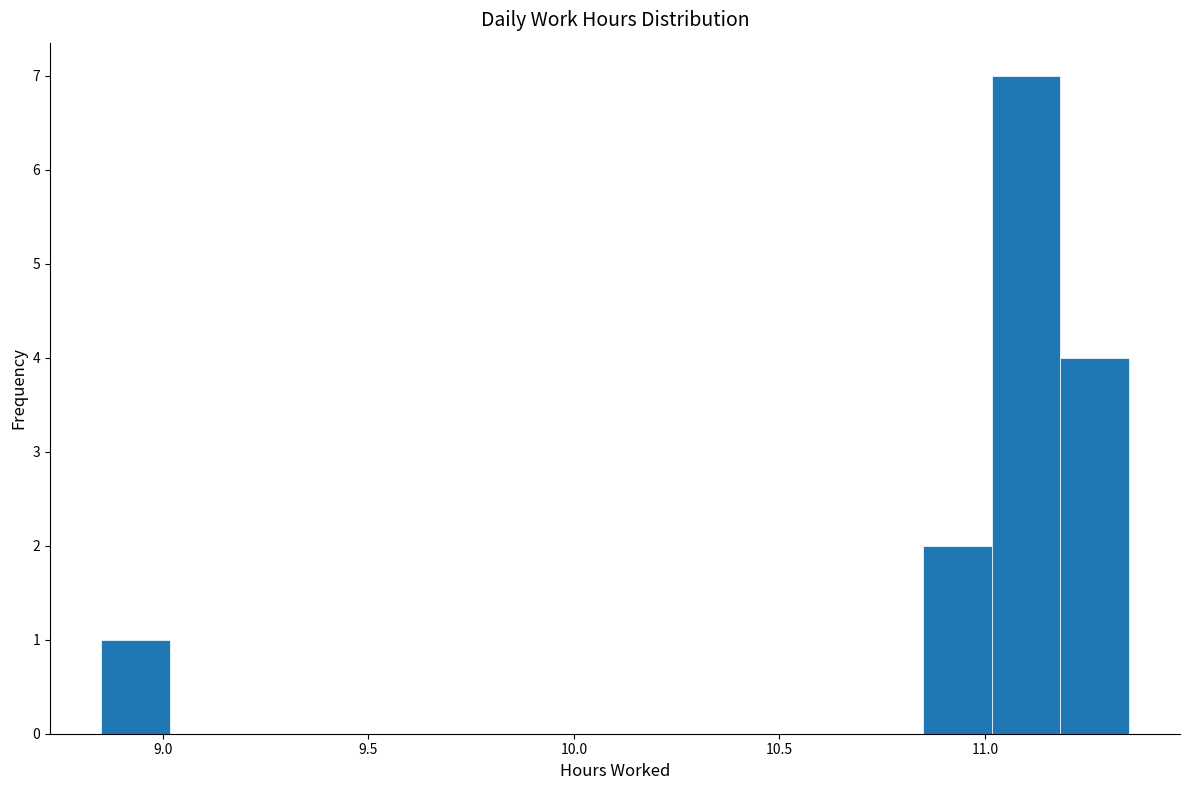

Read against the x-axis, roughly where is the centre of the tallest bar?

11.10